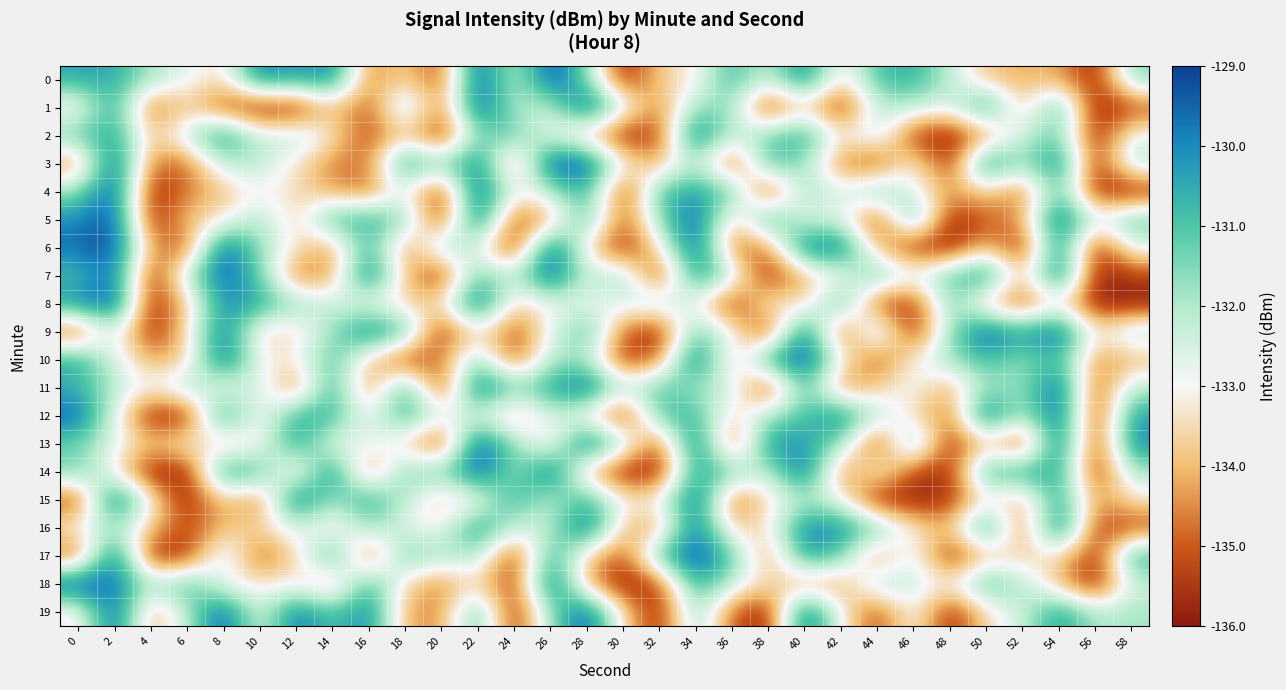

At which category does the chart reach its minimum across all series?

30